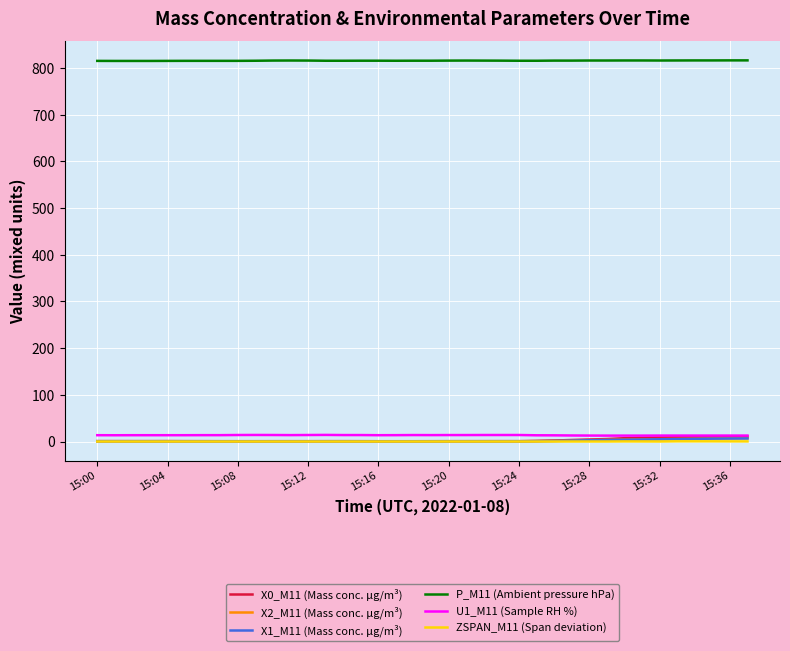

What is the average value of the X2_M11 (Mass conc. μg/m³) series?

1.8